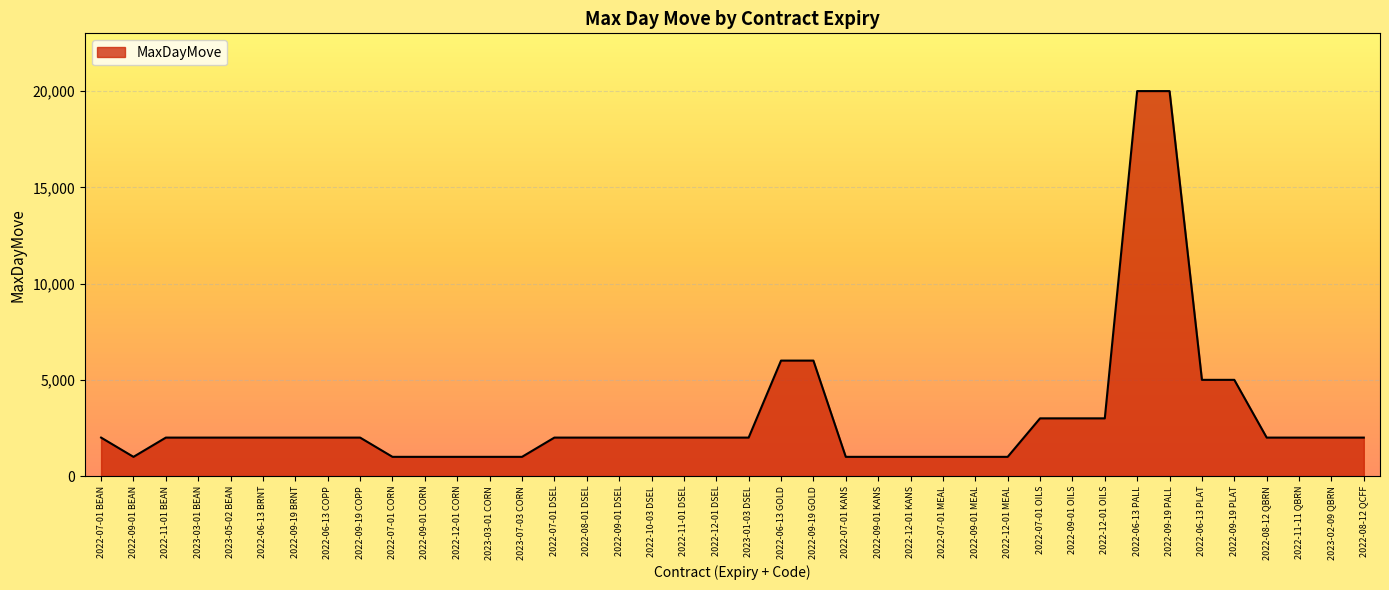

What is the change in value from 2022-09-19 BRNT to 2022-06-13 PLAT?

+3000